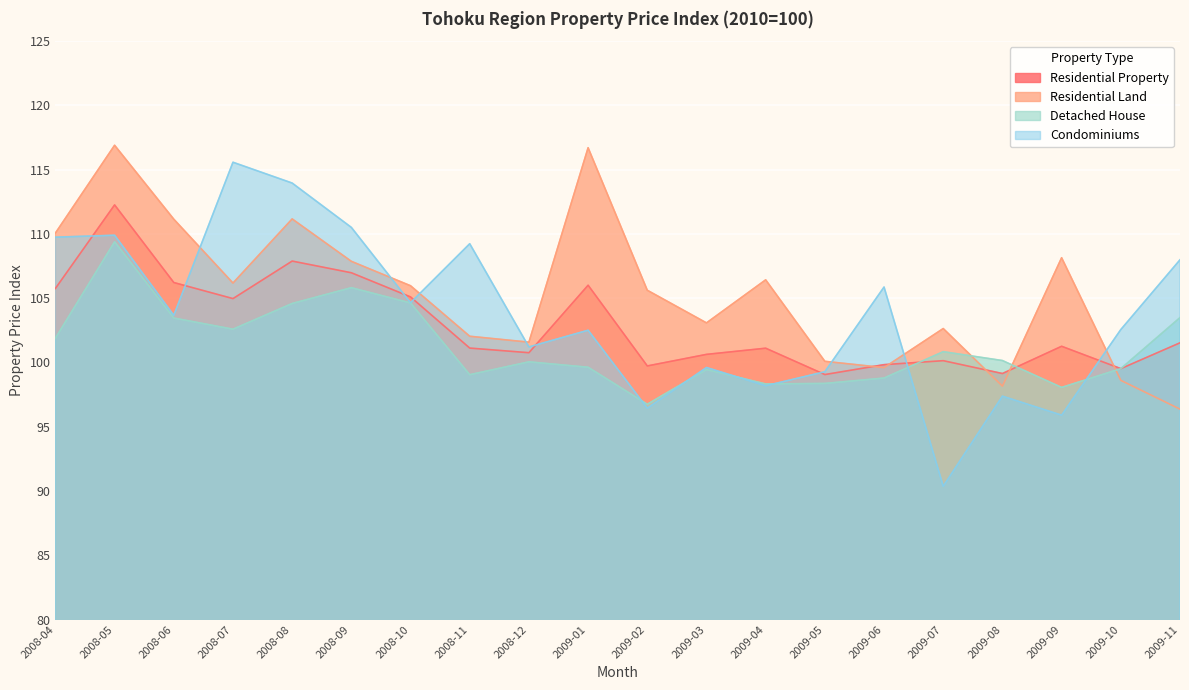

At which category is the sum across all series the highest?

2008-05